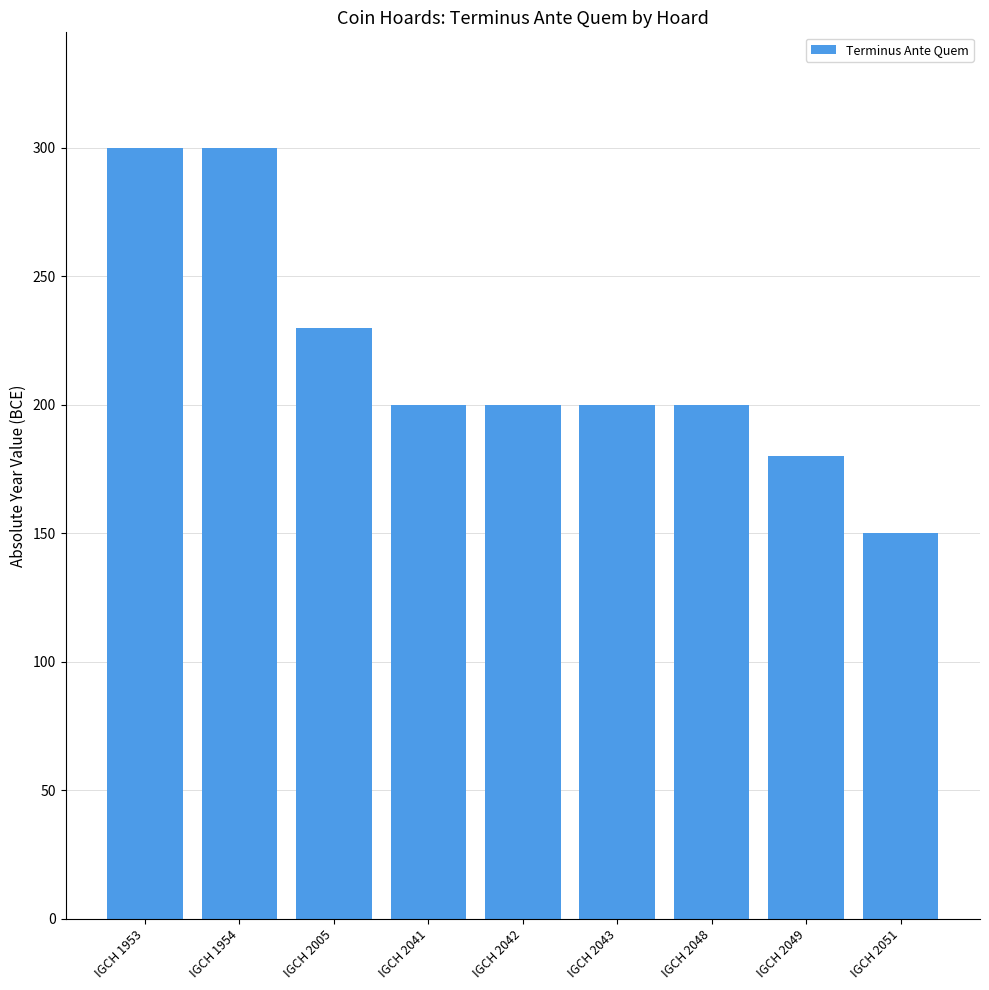

What is the ratio of the value at IGCH 1954 to the value at IGCH 2041?

1.5